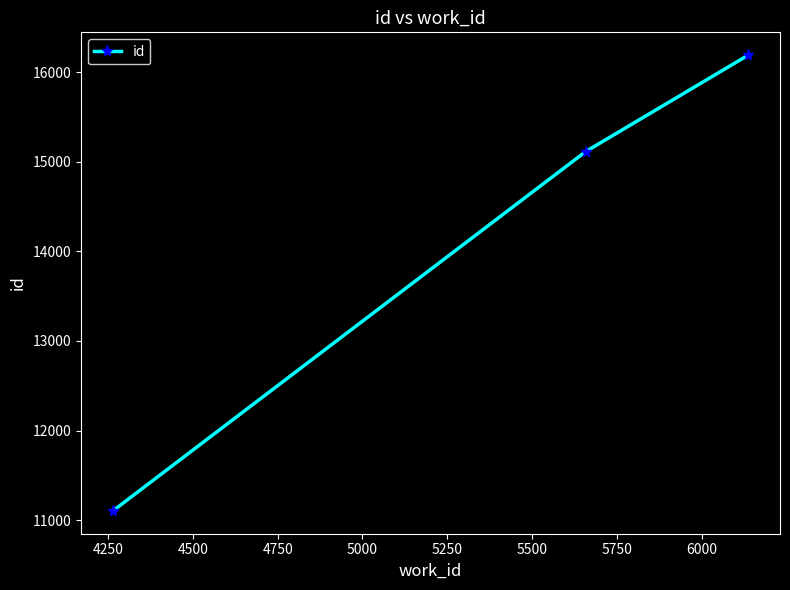

What is the minimum value shown in the chart?

11103